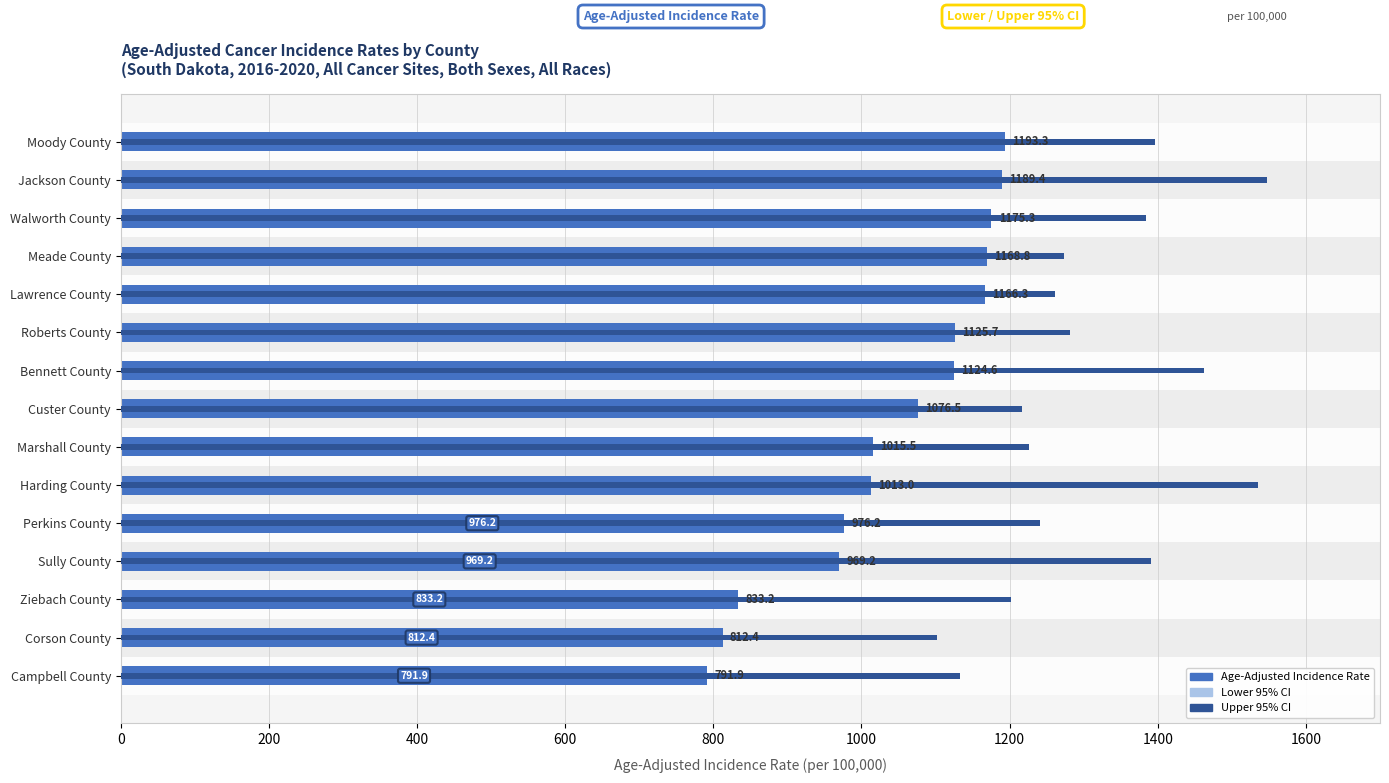

Reading right to left, extract all data points from this chart.

Age-Adjusted Incidence Rate: 1193.3	1189.4	1175.3	1168.8	1166.3	1125.7	1124.6	1076.5	1015.5	1013.0	976.2	969.2	833.2	812.4	791.9
Lower 95% CI: 1013.5	895.1	990.8	1071.0	1076.6	984.1	848.3	948.5	833.4	630.1	756.2	647.6	555.4	583.5	531.6
Upper 95% CI: 1395.9	1548.1	1384.4	1273.2	1261.5	1282.1	1462.9	1217.2	1226.3	1535.9	1240.6	1391.0	1202.2	1101.7	1132.8